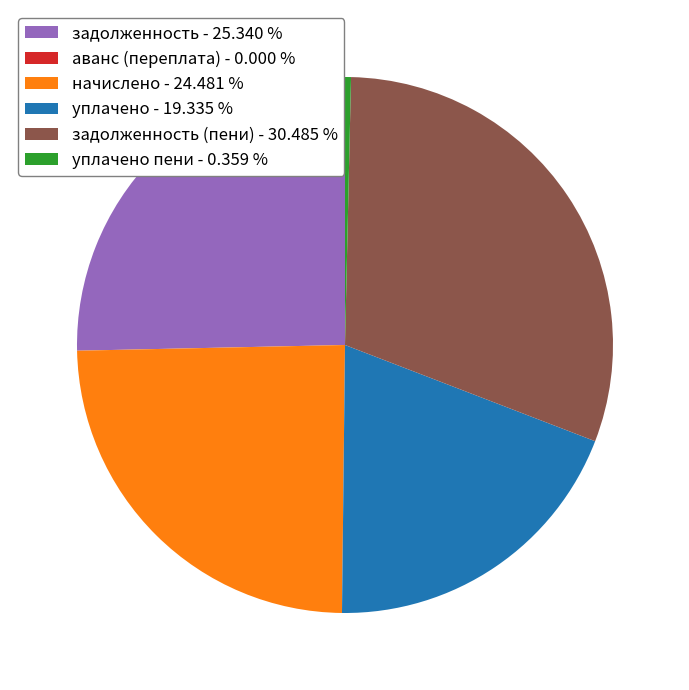

Which category has the biggest portion of the pie?

задолженность (пени) - 30.485 %